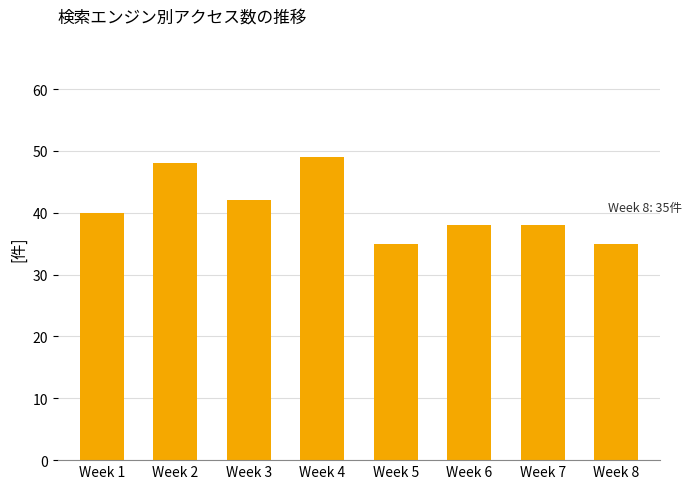

What is the average value?

41